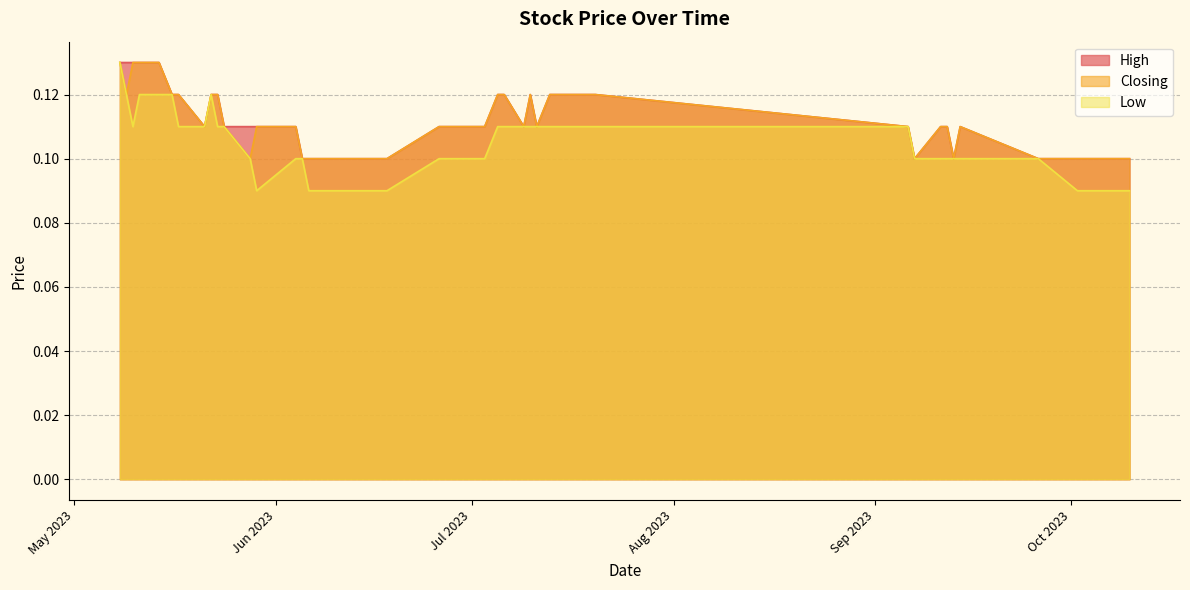

What is the label of the 16th point from the right?

06/06/2023